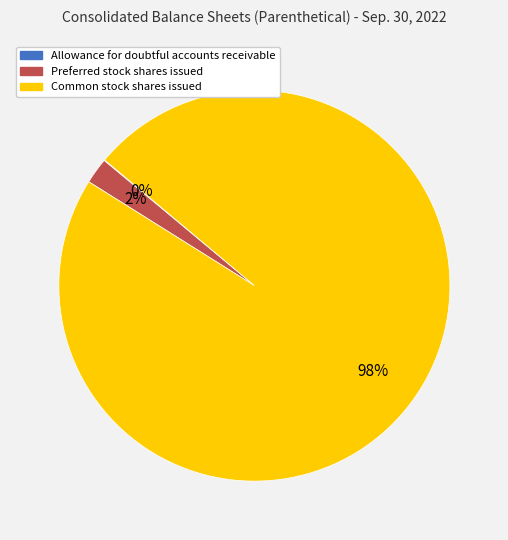

Which category accounts for the majority?

Common stock shares issued